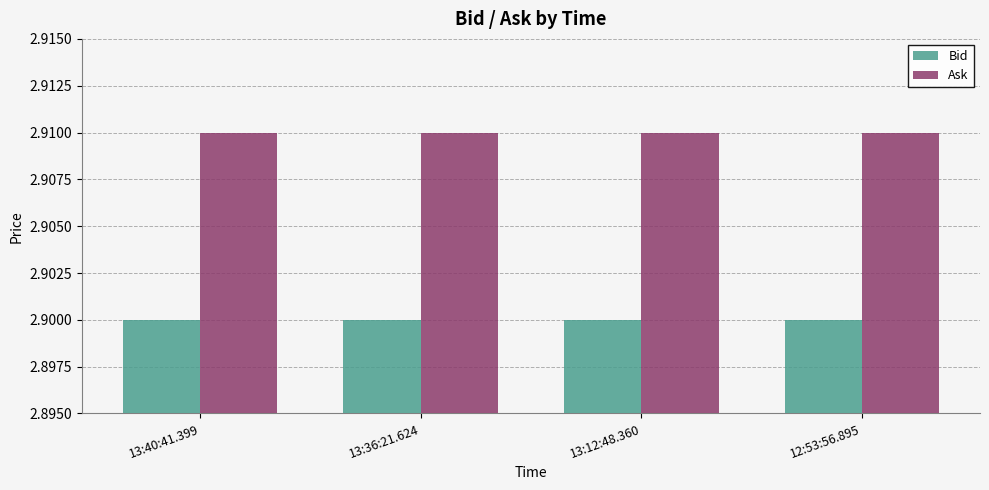

At 13:36:21.624, list the series in order from smallest to largest.

Bid, Ask